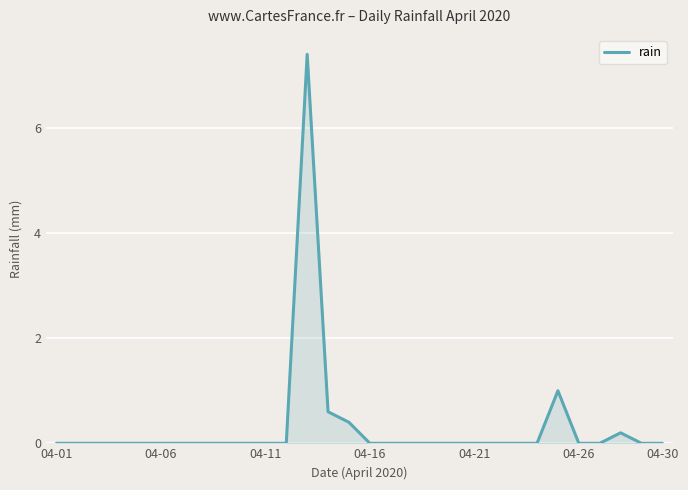

How many lines are shown in the chart?

1